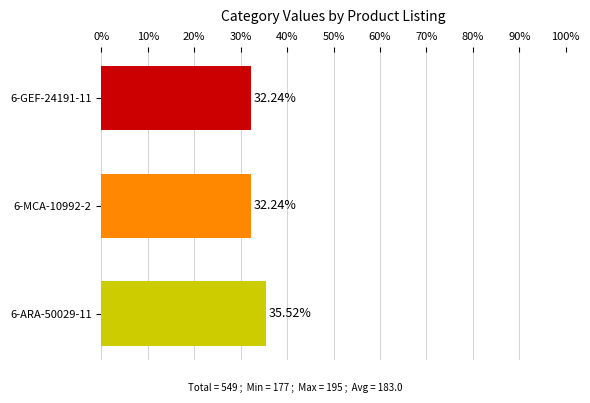

What is the average value?

33.3